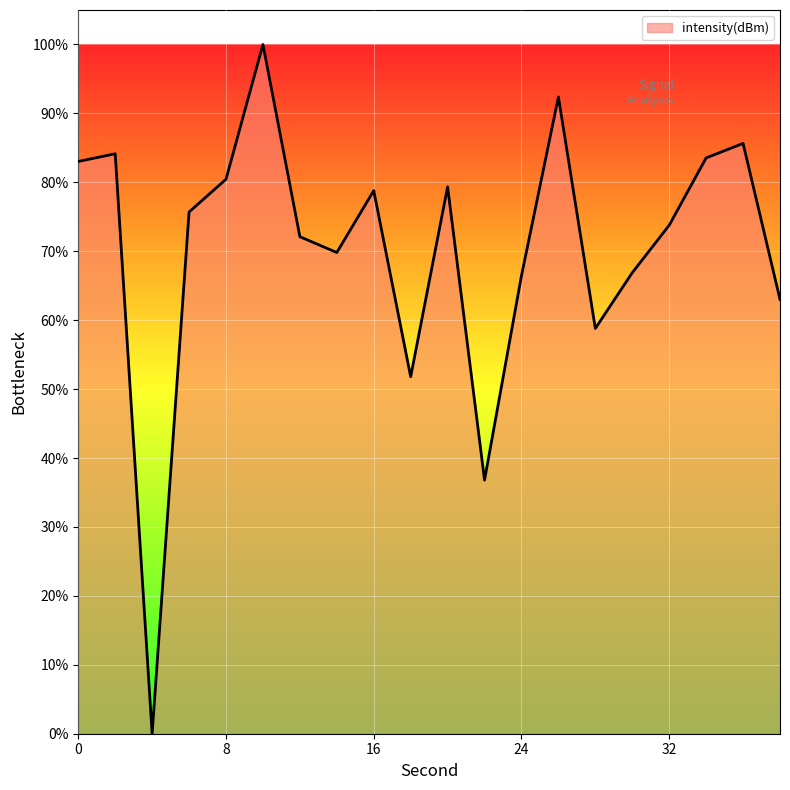

What is the maximum value shown in the chart?

100.0